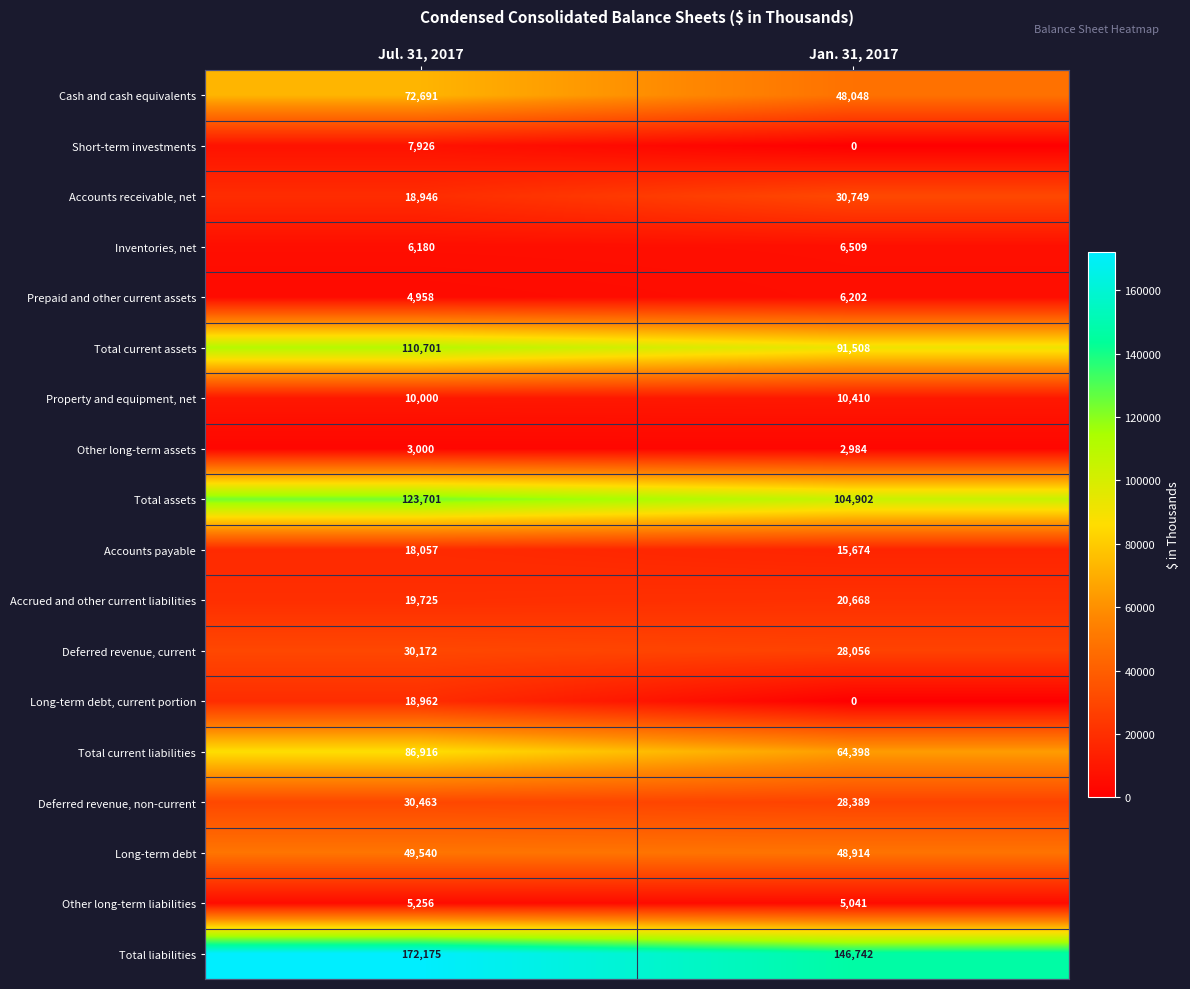

What is the total value across all series at Jul. 31, 2017?

789369